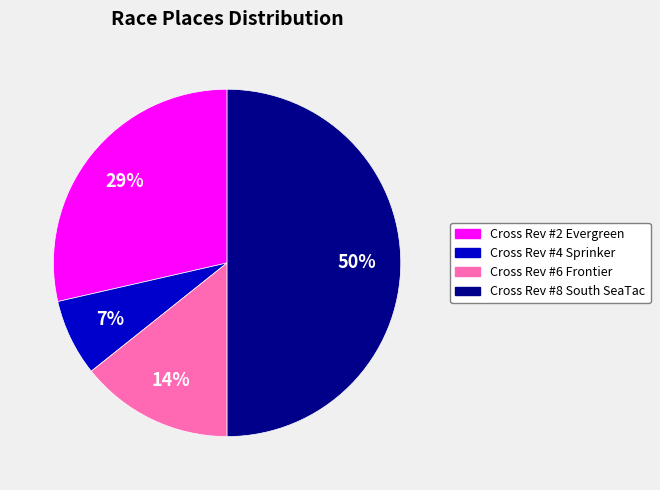

To the nearest percent, what is the average slice percentage?

25%